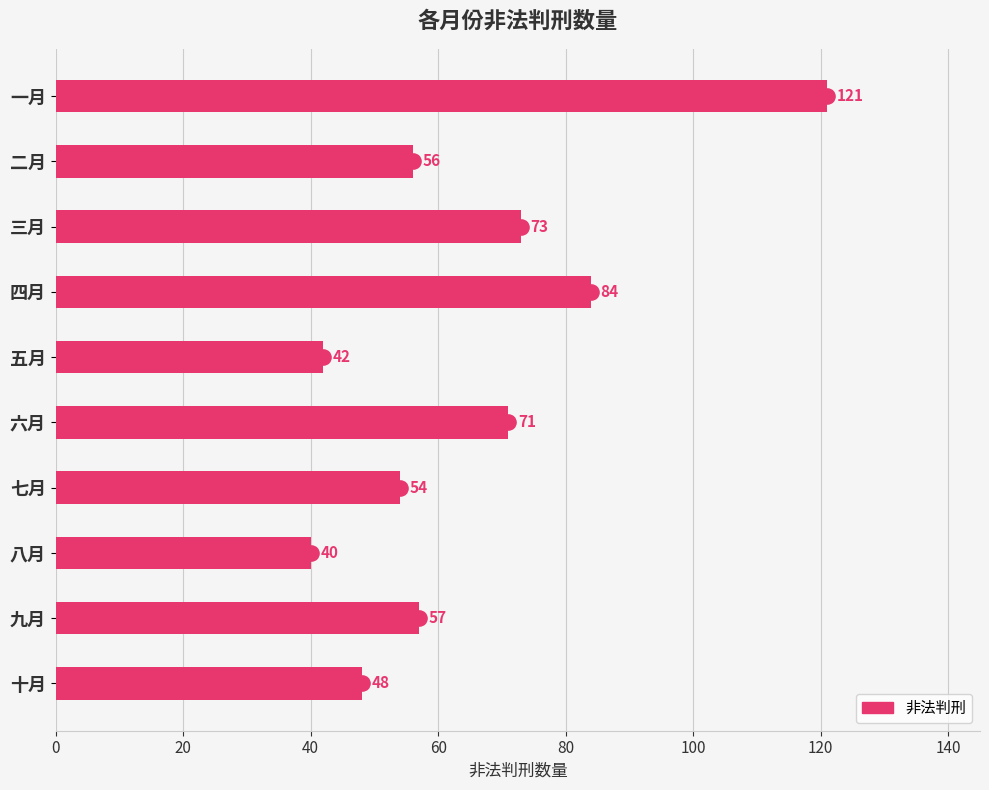

Which has a higher value, 五月 or 七月?

七月